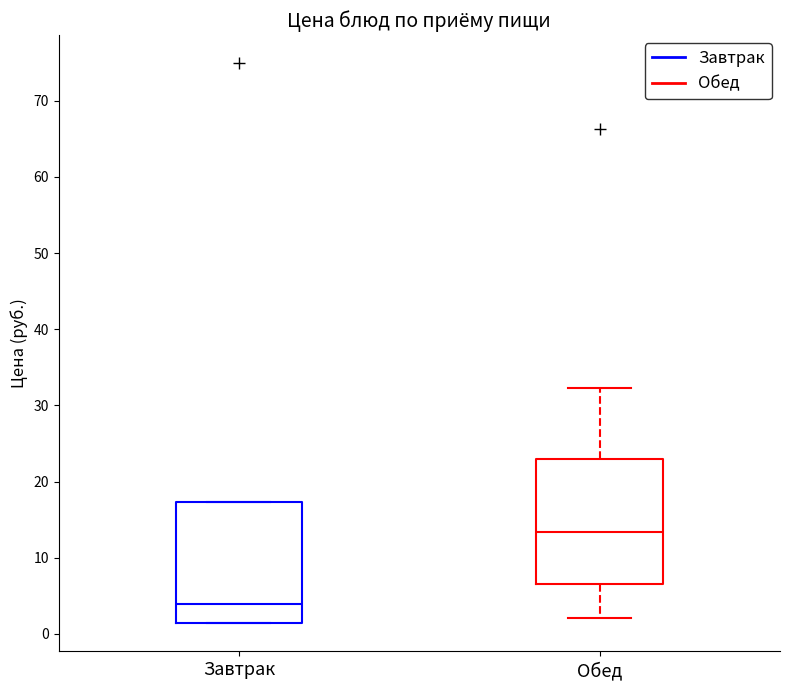

Which box has the lowest median line?

Завтрак